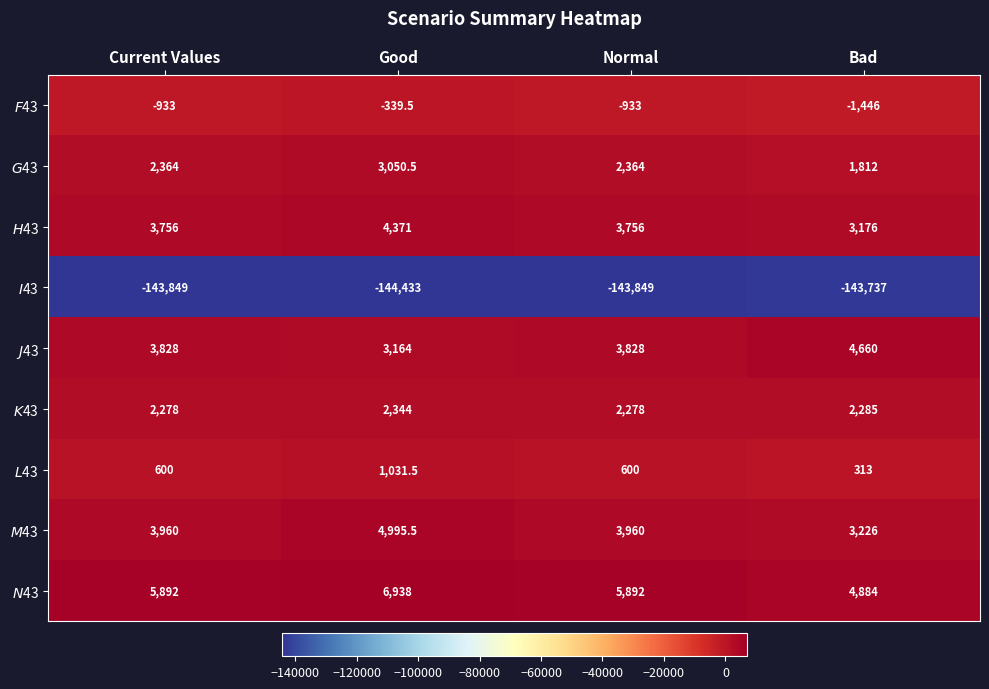

At which category is the sum across all series the highest?

Good